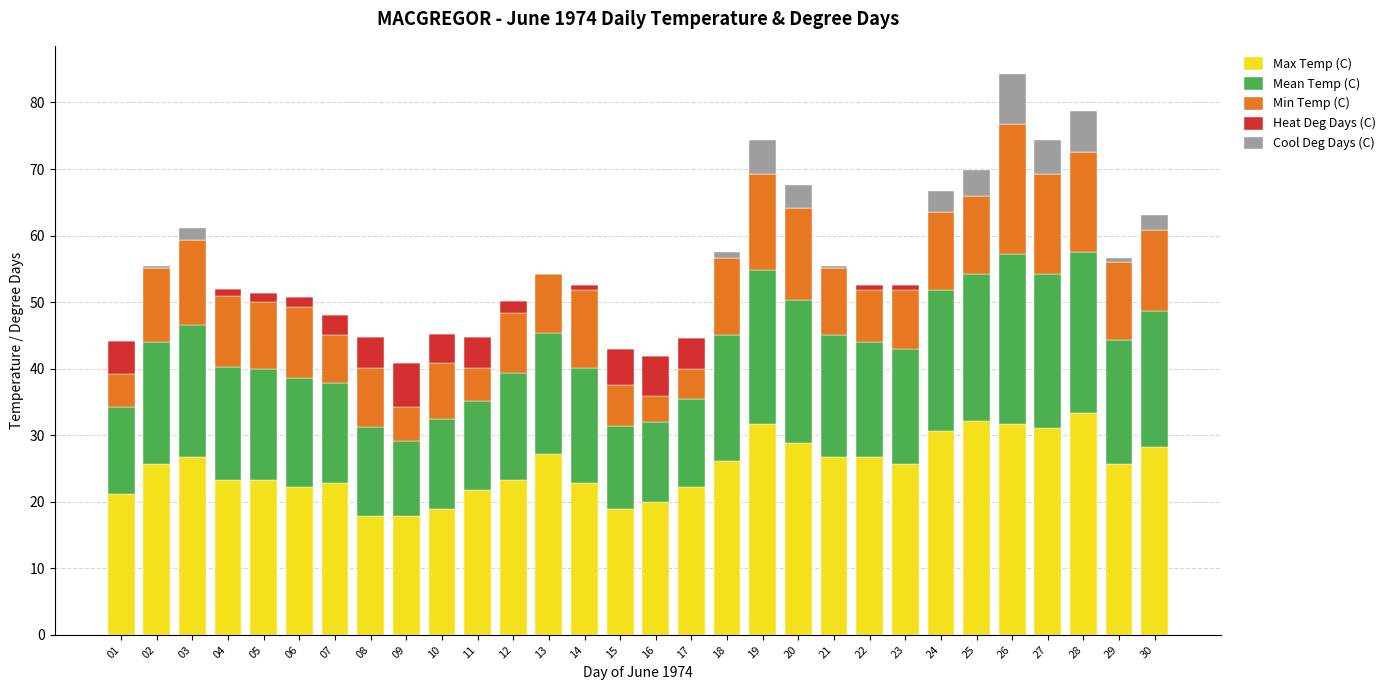

The Max Temp (C) series shows 44.5 at 19. True or false?

False